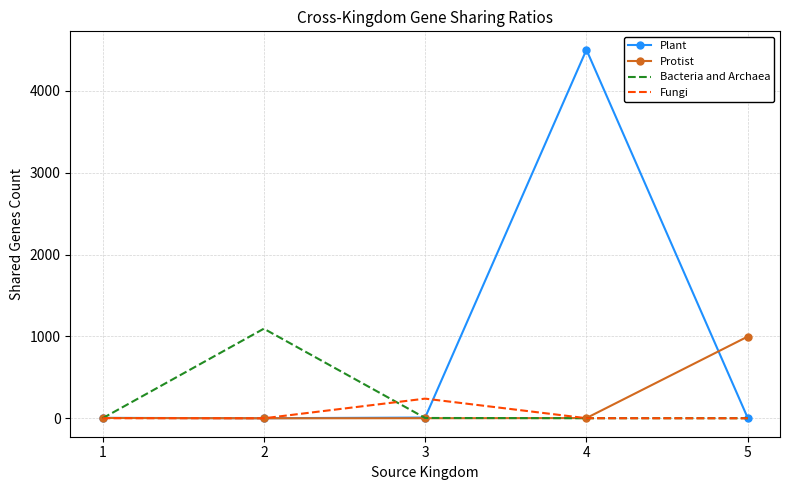

Which series has the largest range (max minus min)?

Plant